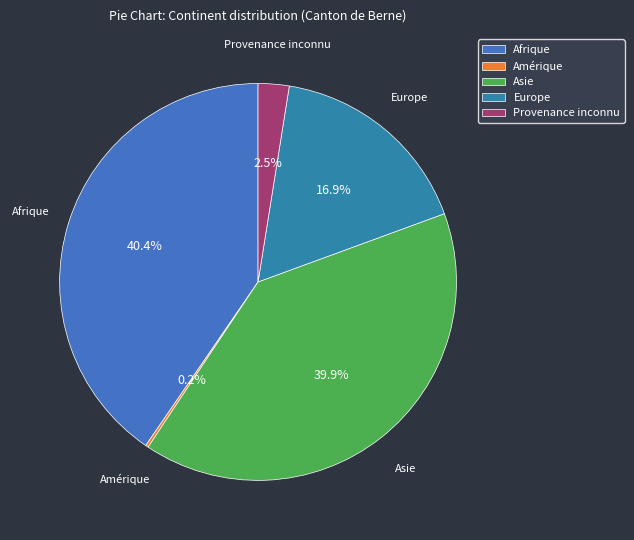

What is the ratio of the value at Afrique to the value at Asie?

1.0